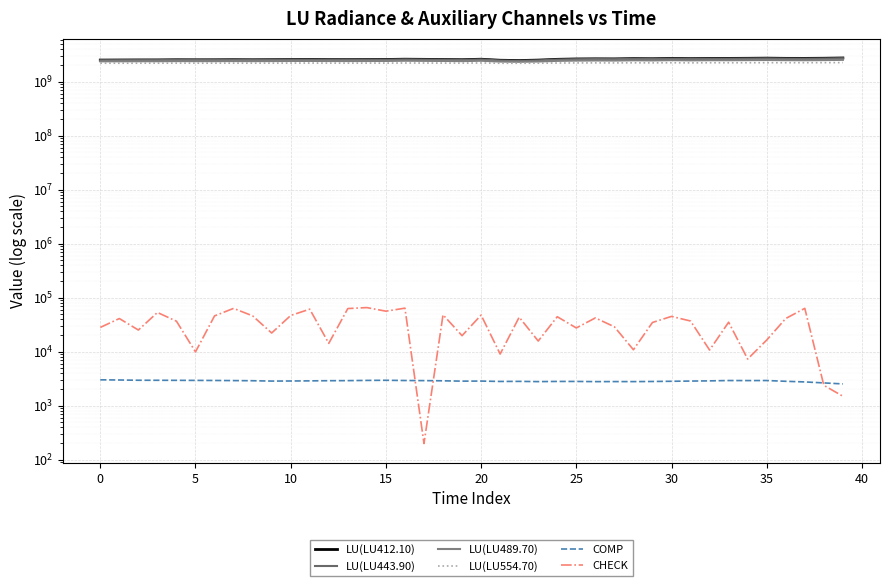

What is the total value across all series at 36?

10056266229